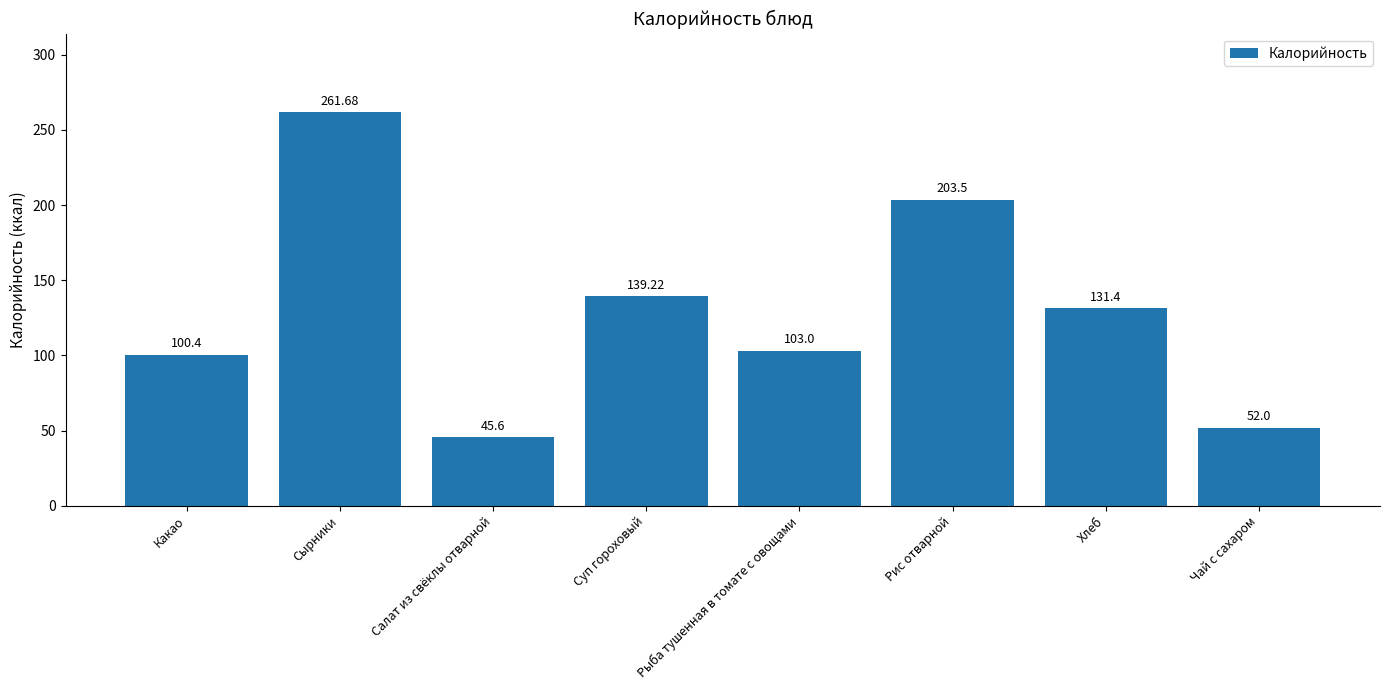

Is it true that the value at Суп гороховый is 139.2?

True